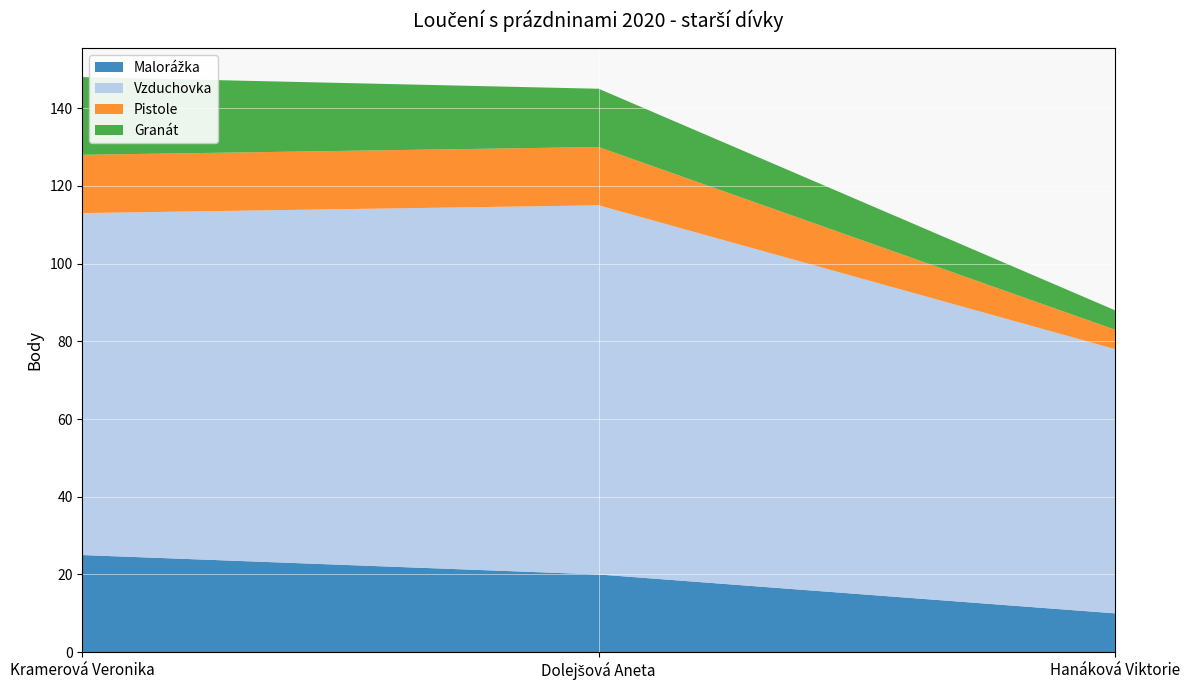

Reading left to right, extract all data points from this chart.

Malorážka: 25	20	10
Vzduchovka: 88	95	68
Pistole: 15	15	5
Granát: 20	15	5